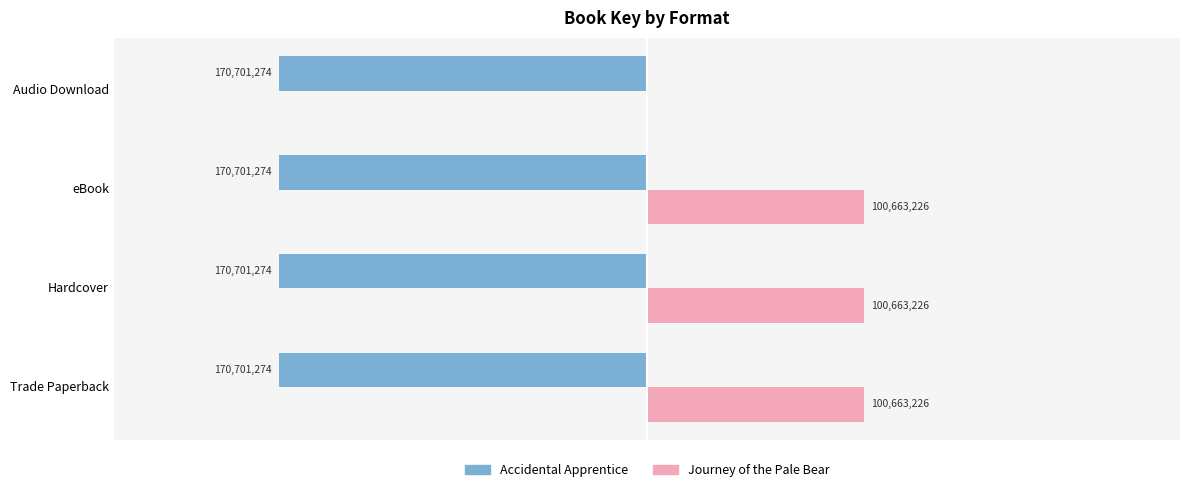

What are all the series names shown in the legend?

Accidental Apprentice, Journey of the Pale Bear